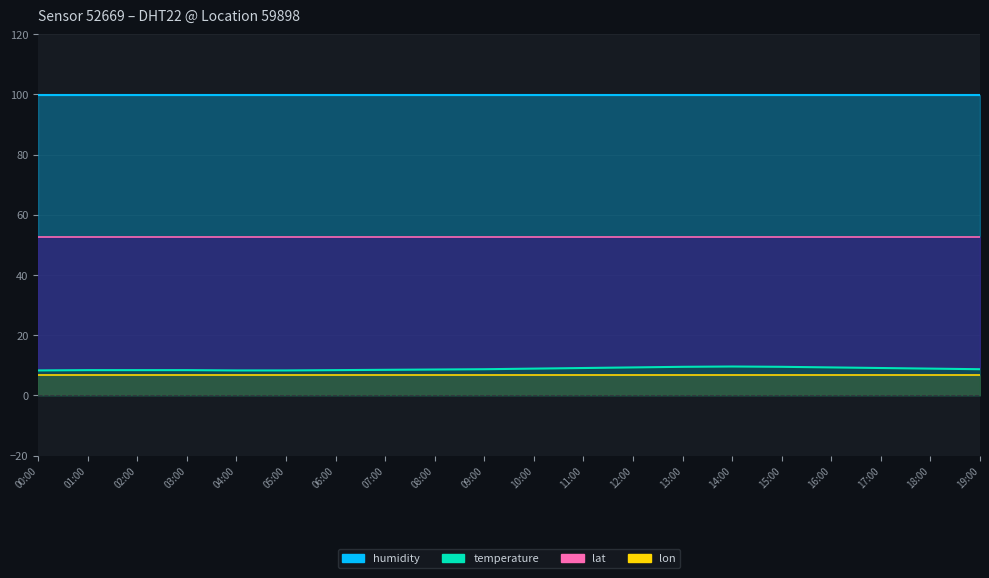

What is the sum of all lon values?

137.8